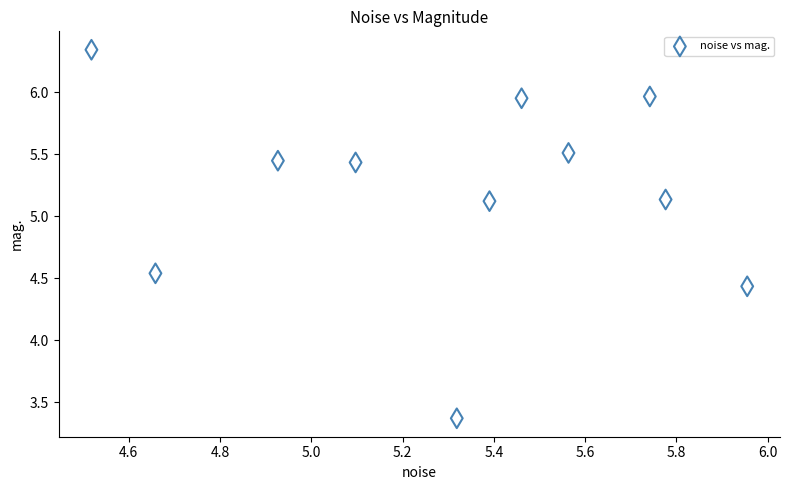

What is the range of X values (max minus min)?

1.4